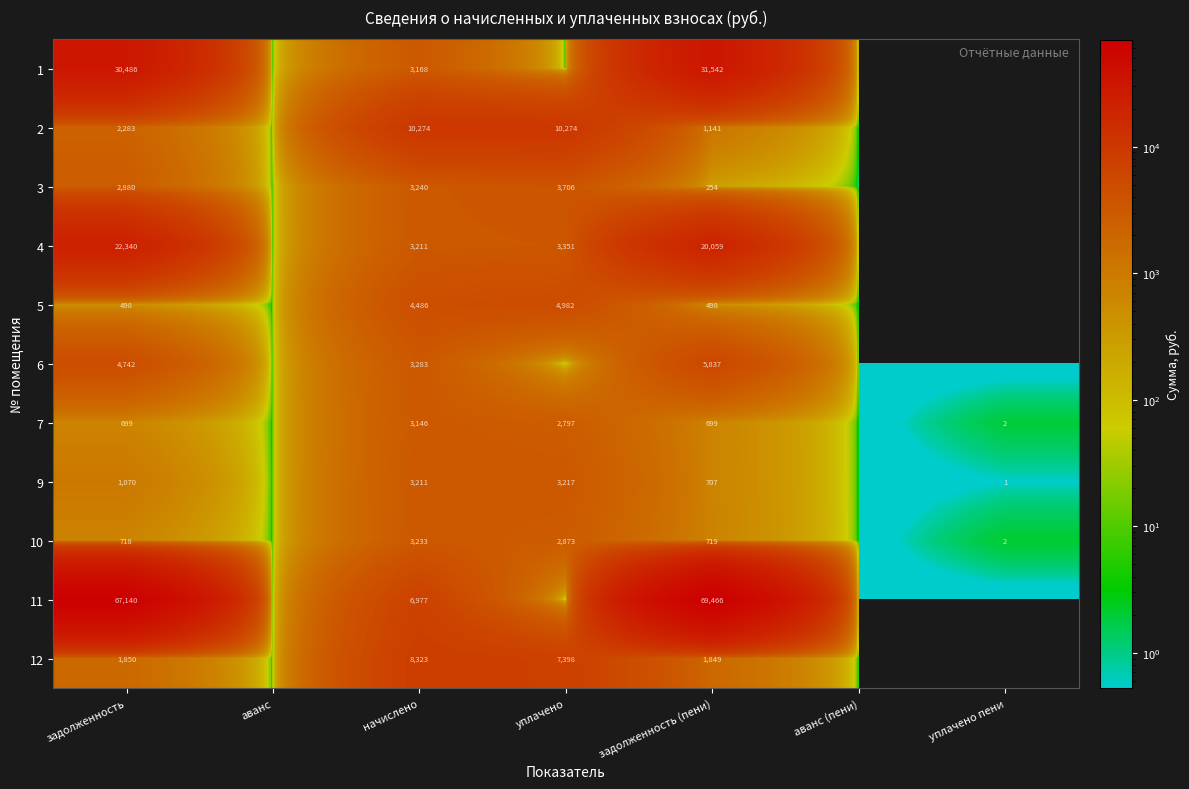

Is the value of 2 at уплачено greater than the value of 6 at задолженность (пени)?

Yes